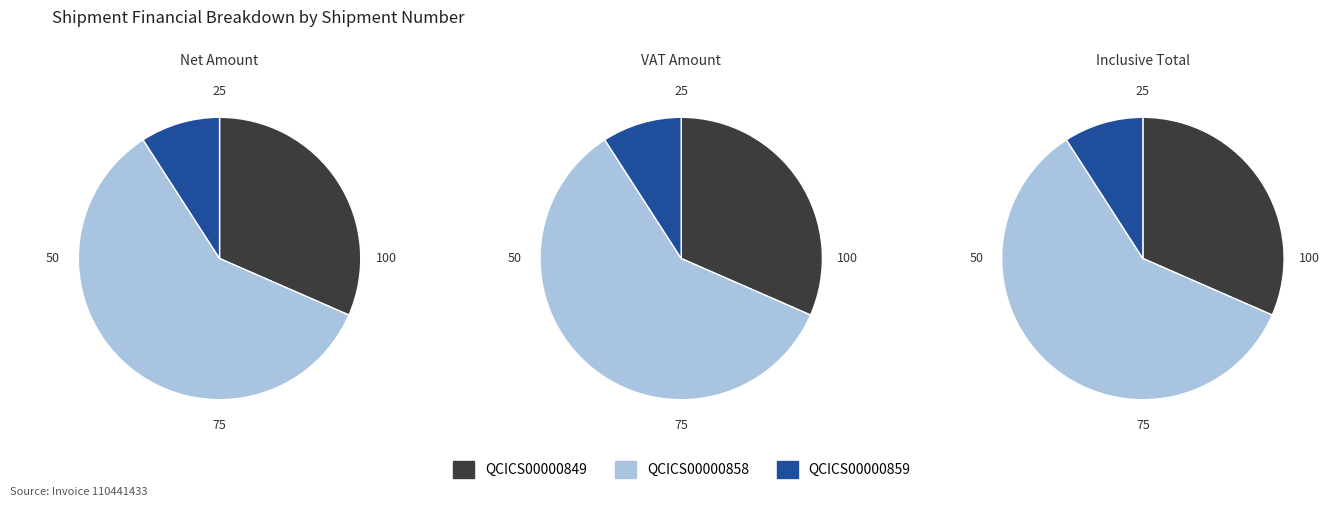

To the nearest percent, what is the combined percentage of QCICS00000858 and QCICS00000859?

68%